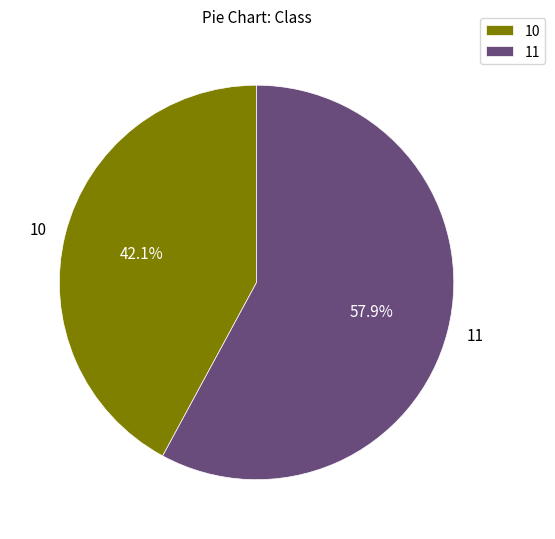

To the nearest percent, what is the average slice percentage?

50%